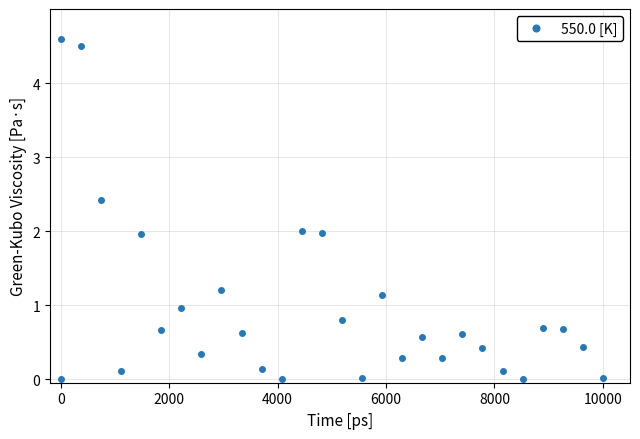

True or false: the data shows 0.5 at 20.

False